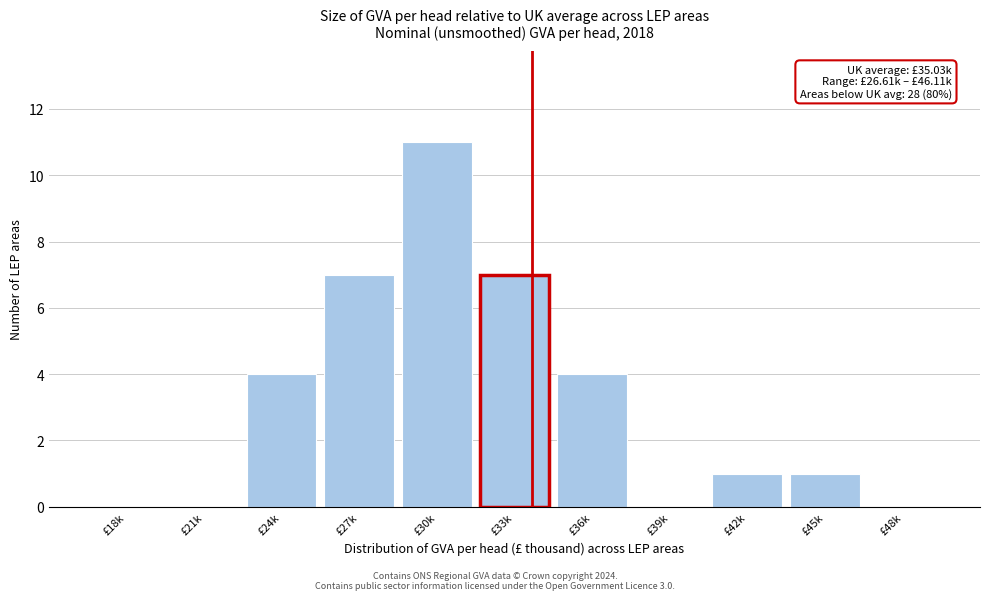

Reading left to right, list all the values displayed in this chart.

£18k=0	£21k=0	£24k=4	£27k=7	£30k=11	£33k=7	£36k=4	£39k=0	£42k=1	£45k=1	£48k=0